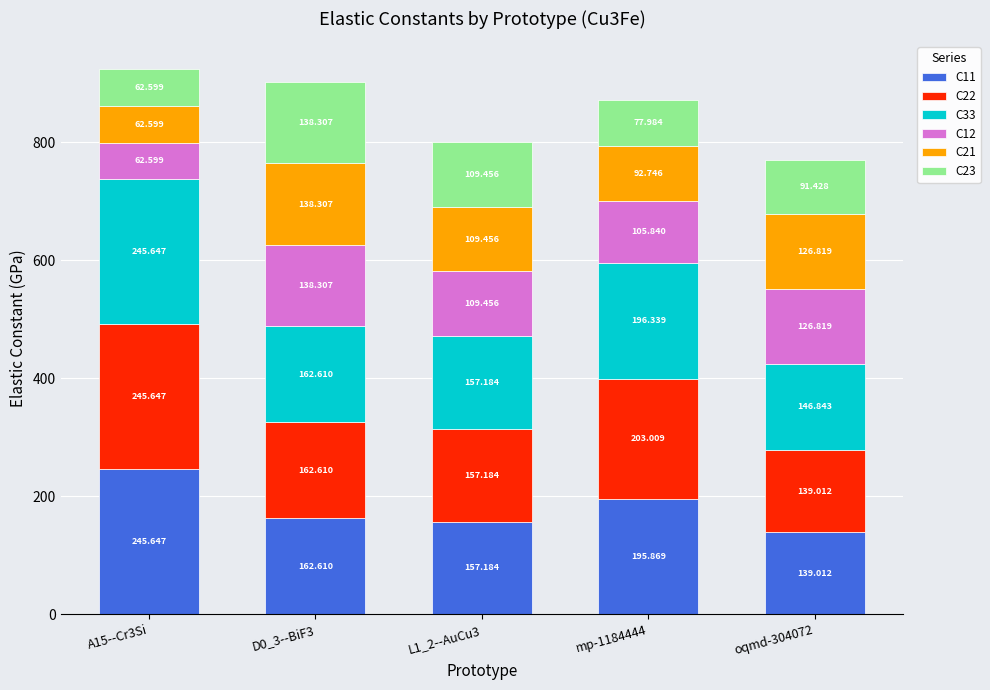

How many values in the C11 series are below 162?

2